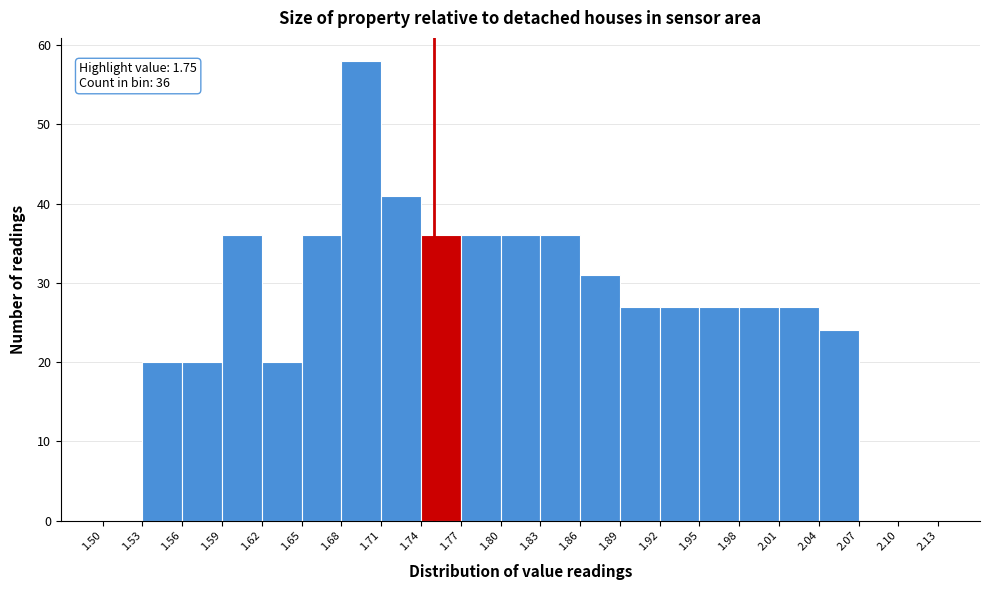

Over which range of the x-axis is the bar tallest?

1.68 to 1.71